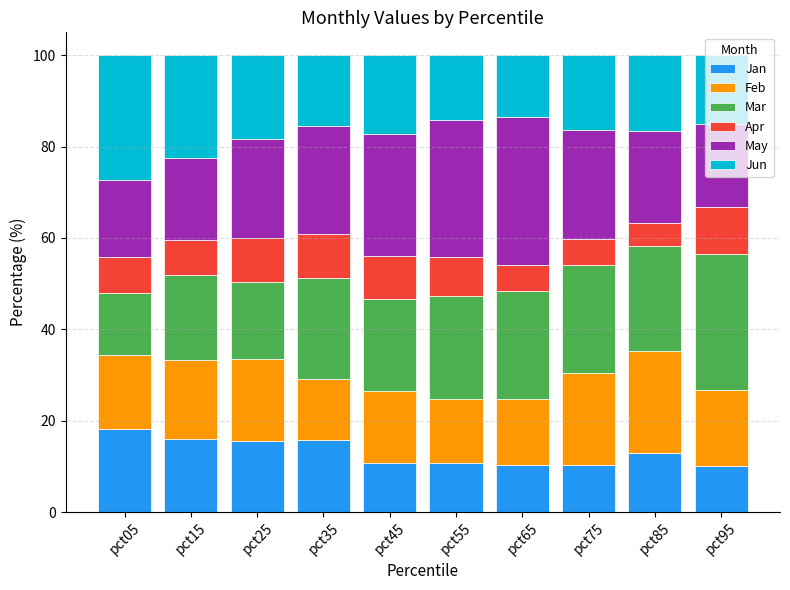

What is the total value across all series at pct95?

100.0